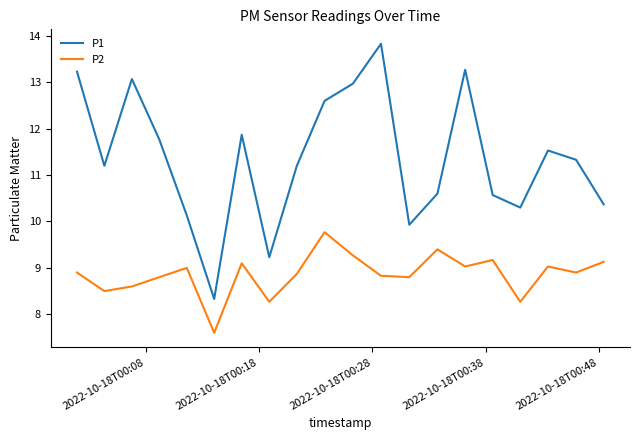

How many series are shown in this chart?

2